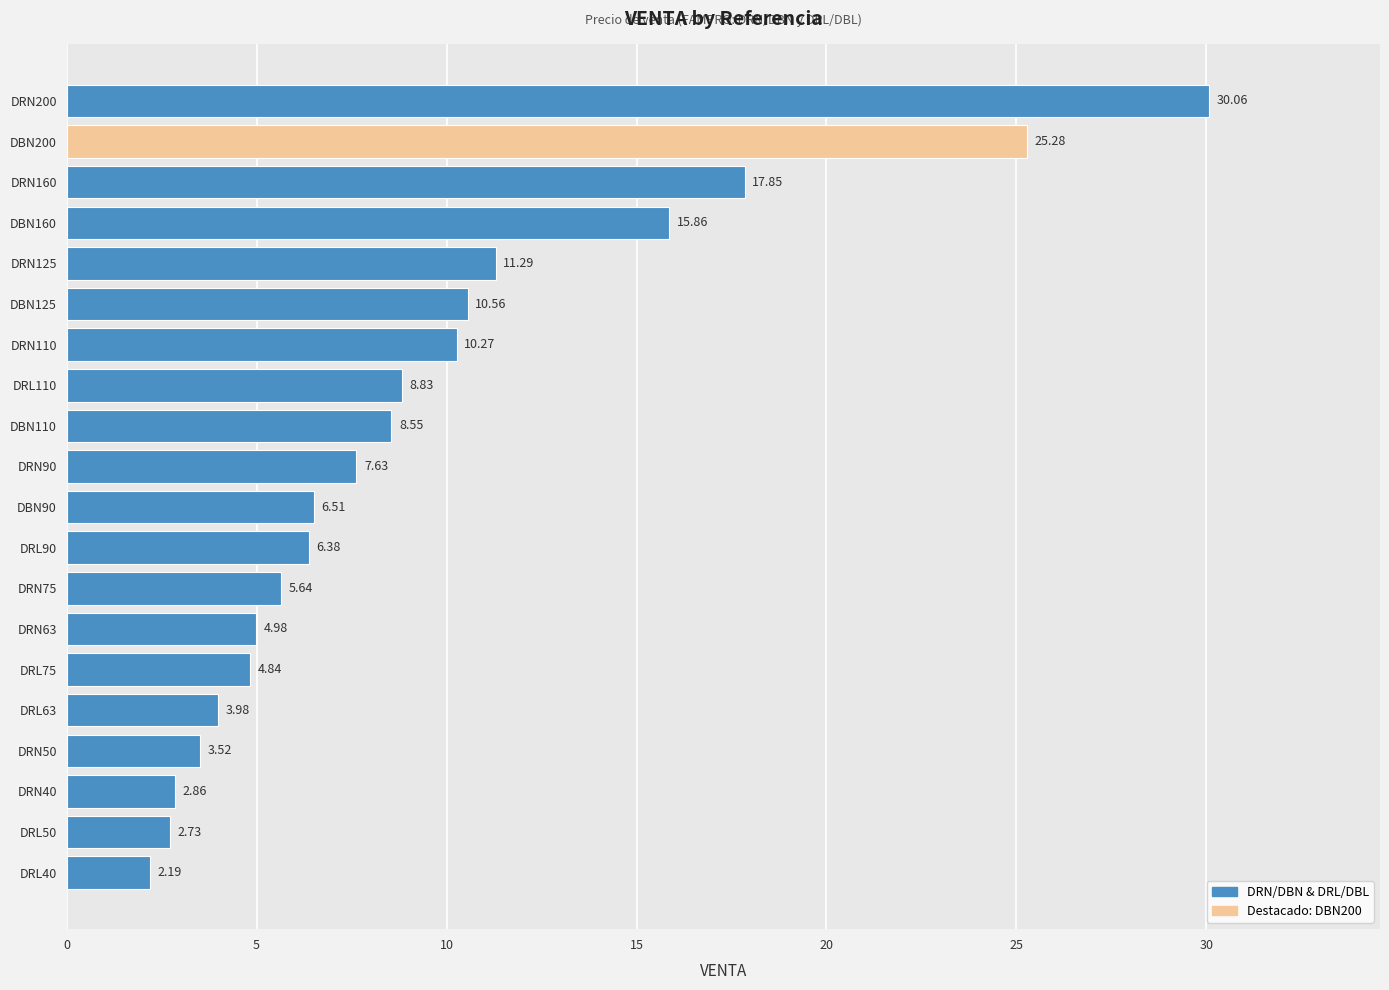

What is the difference between the second highest and minimum values?

23.1